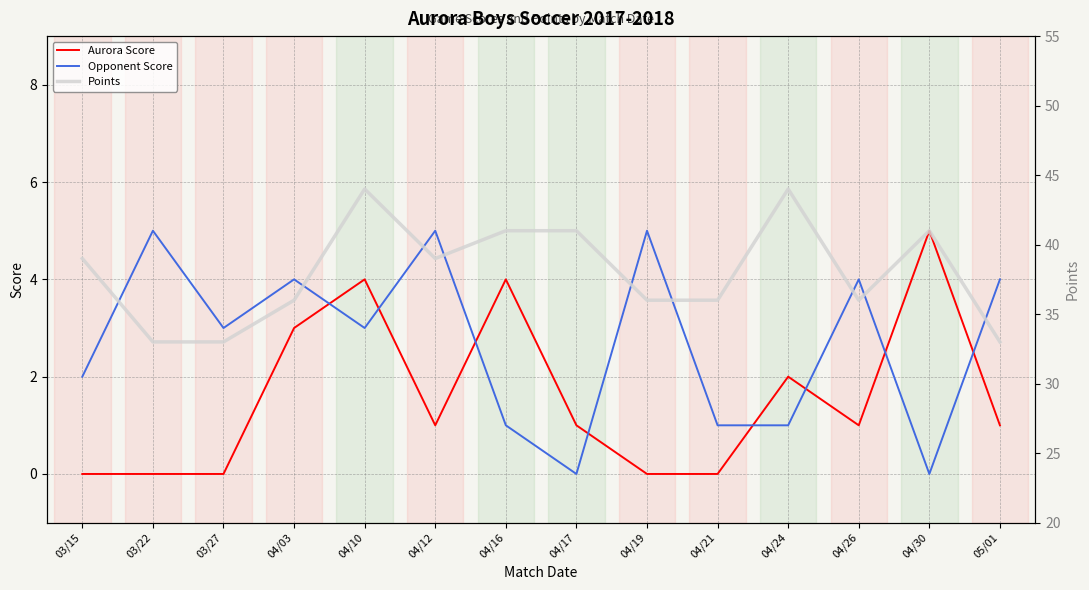

True or false: Points and Aurora Score cross at least once.

False